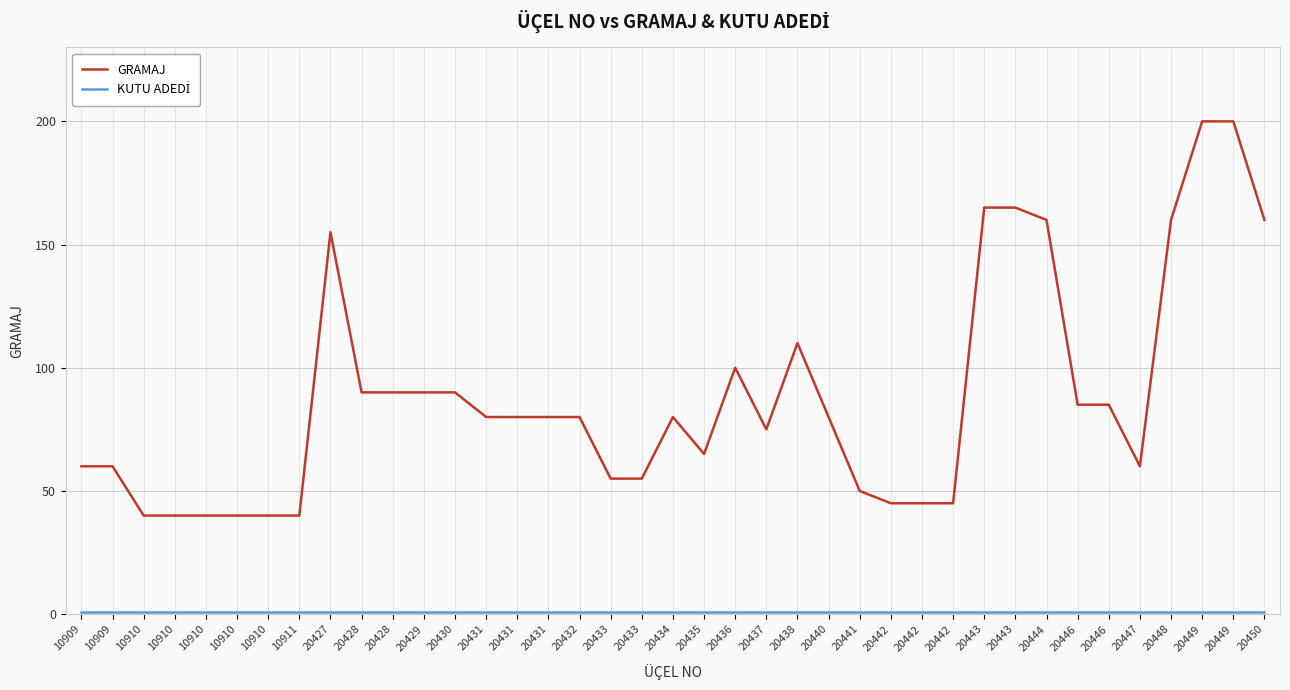

What is the sum of all GRAMAJ values?

3440